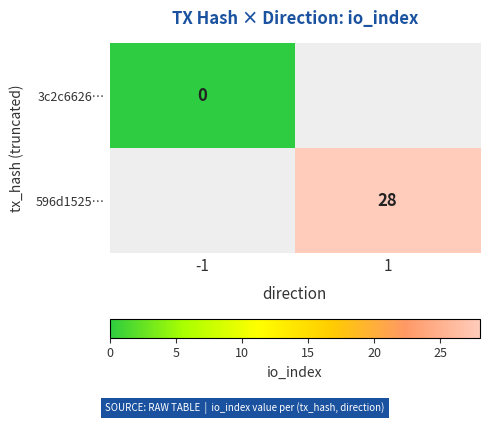

True or false: 596d1525… has a value of 8 at 1.

False